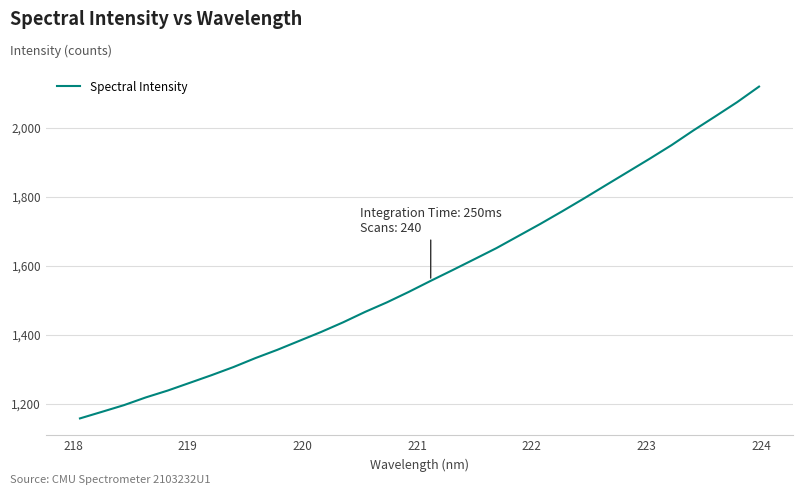

What is the minimum value shown in the chart?

1157.6